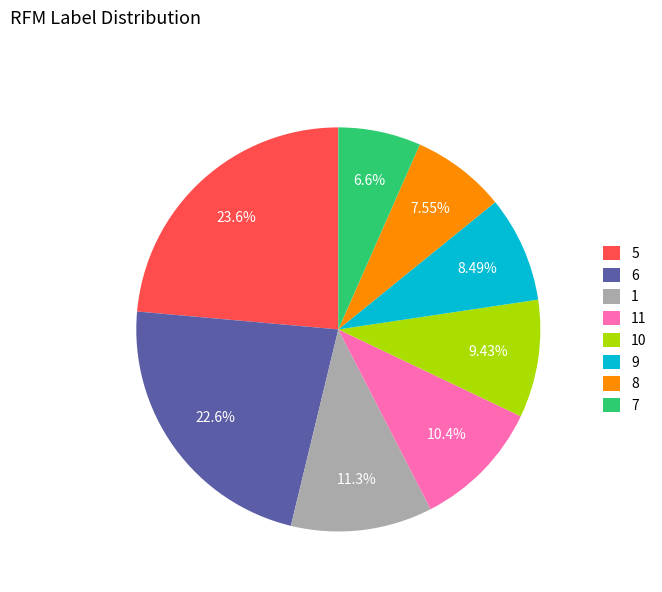

What is the ratio of the value at 5 to the value at 6?

1.0